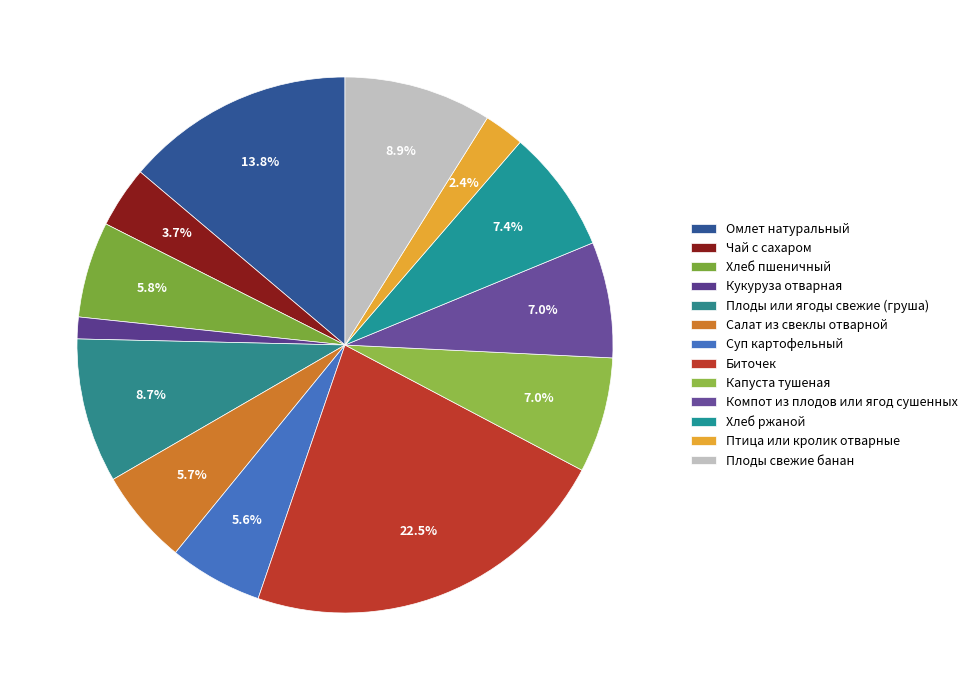

Is there a majority slice in this chart?

No